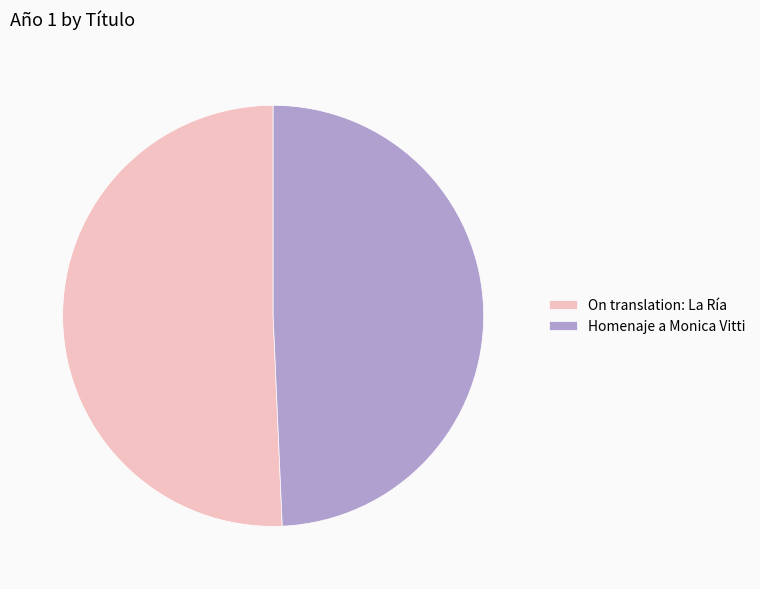

Which category accounts for the majority?

On translation: La Ría